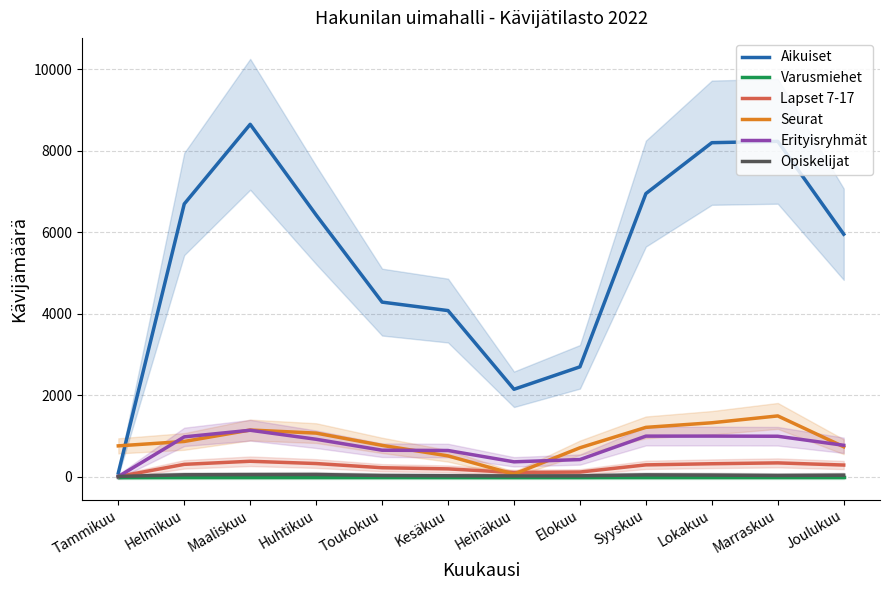

True or false: Lapset 7-17 has more than 0 points higher than both neighbors.

True